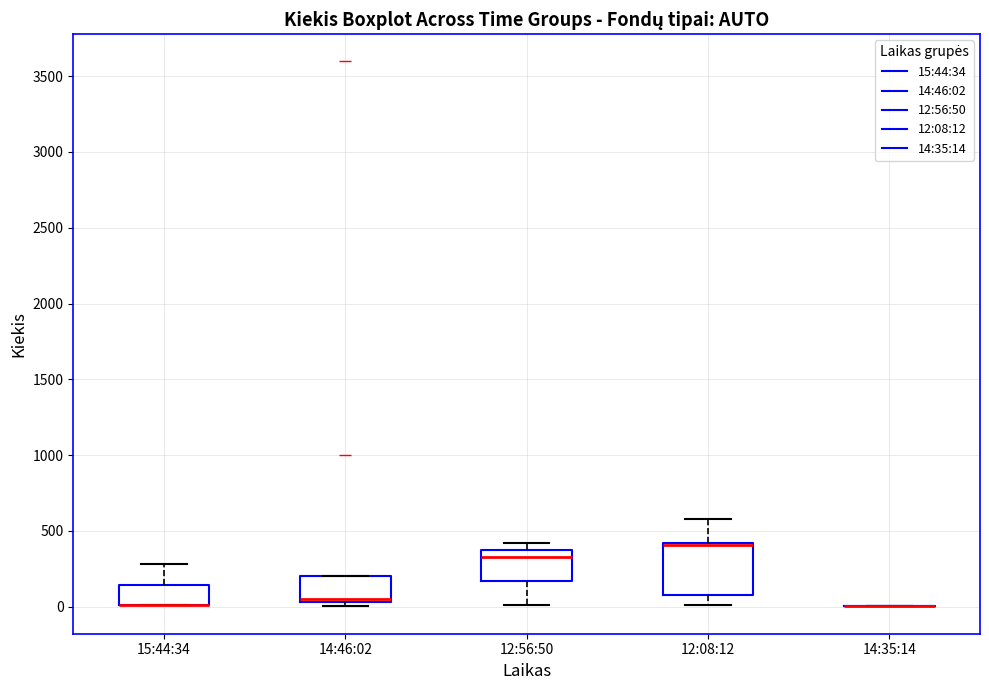

Reading left to right, read every box against the y-axis: the position of its median line, the range the box covers, and the ends of its whiskers. The values are not printed on the chart, so give them approximately, as read against the axis.

15:44:34: median 0 (drawn on the box's lower edge), box 0 to 150, whiskers 0 to 300
14:46:02: median 50 (just above the box's lower edge), box 50 to 200, whiskers 0 to 200
12:56:50: median 350 (just below the box's upper edge), box 150 to 350, whiskers 0 to 400
12:08:12: median 400 (drawn on the box's upper edge), box 100 to 400, whiskers 0 to 600
14:35:14: box collapsed to a line at 0, whiskers 0 to 0